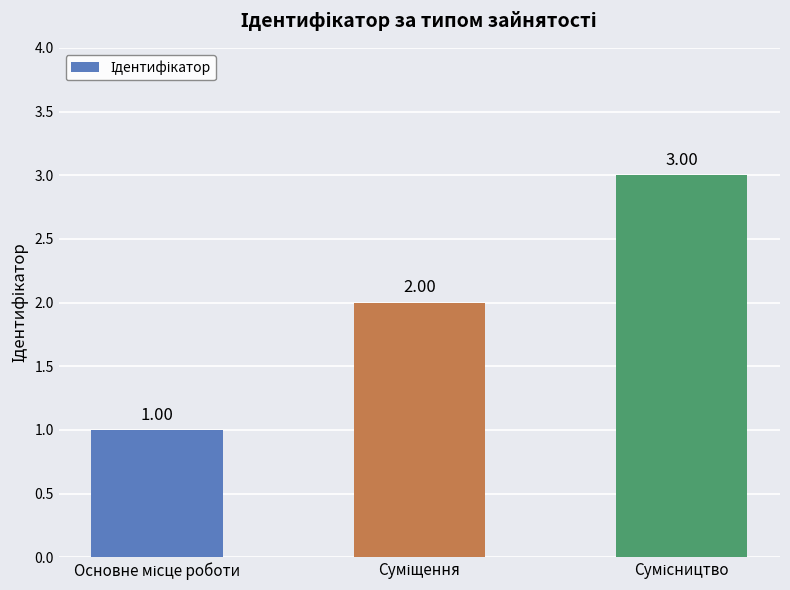

How many values are below 2?

1